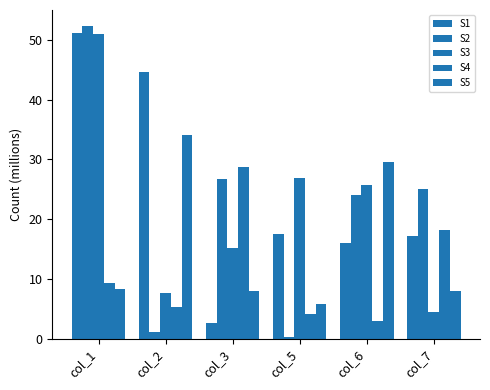

How many groups of bars are there?

6